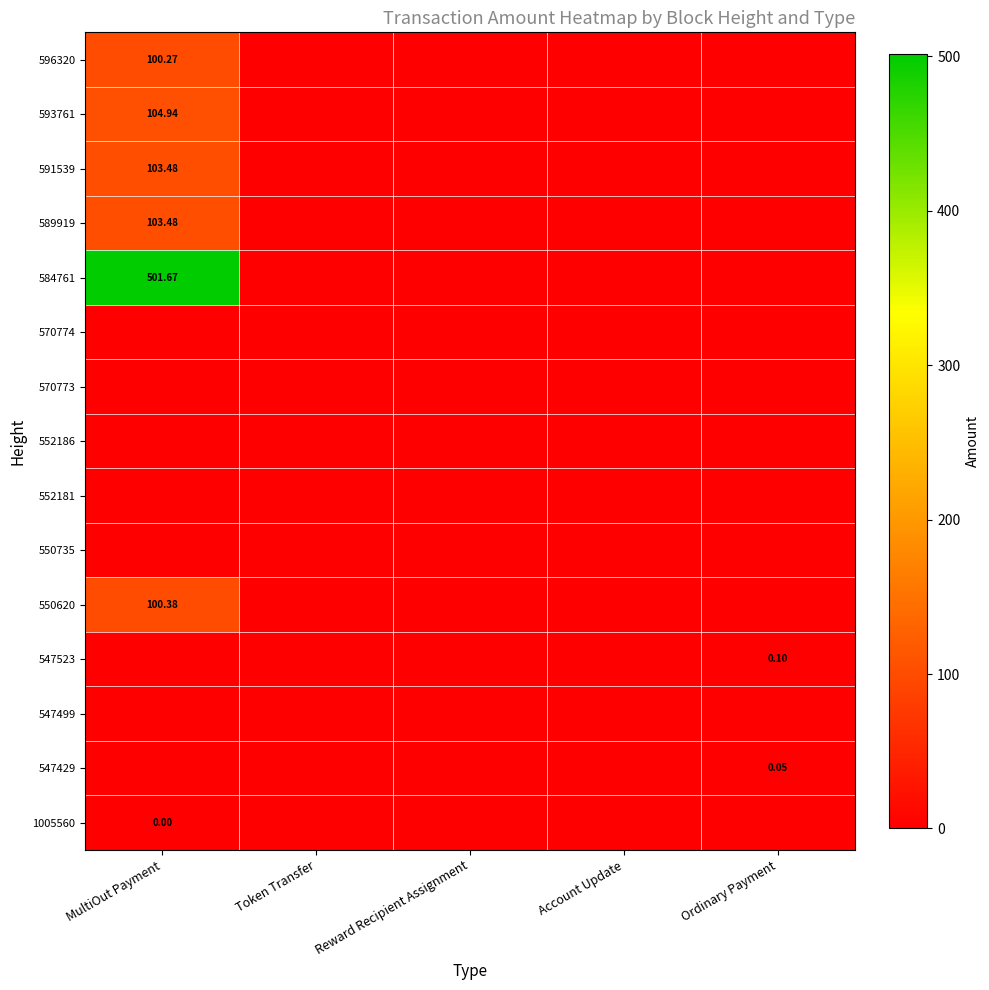

At how many categories does at least one series exceed 221?

1